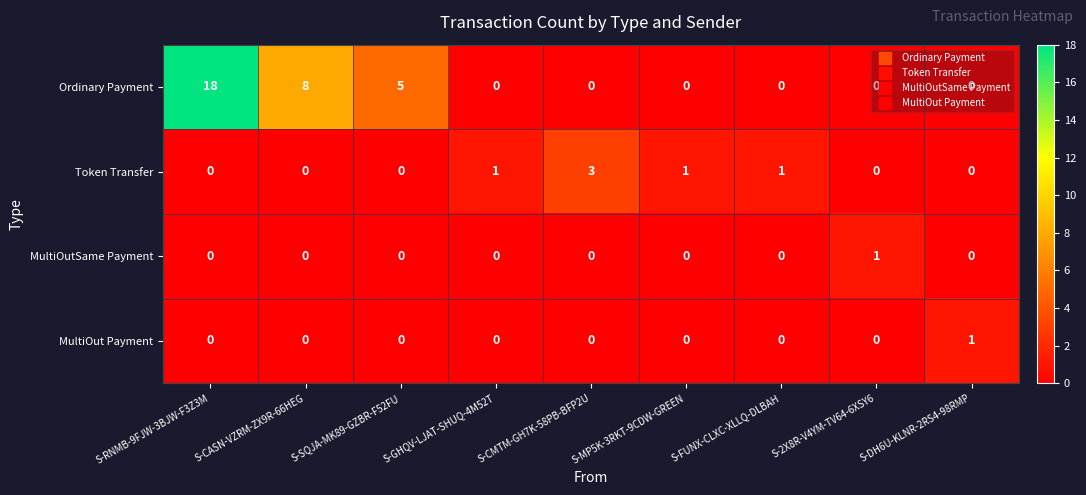

What is the difference between the Ordinary Payment values at S-RNMB-9FJW-3BJW-F3Z3M and S-DH6U-KLNR-2RS4-98RMP?

18